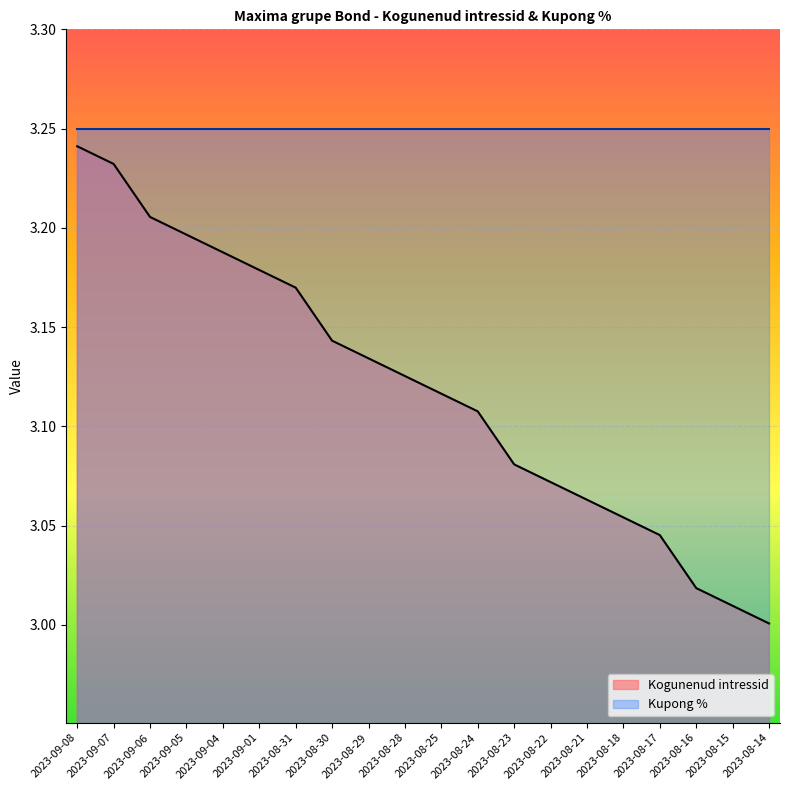

List the labels in order of value, smallest first.

2023-08-14, 2023-08-15, 2023-08-16, 2023-08-17, 2023-08-18, 2023-08-21, 2023-08-22, 2023-08-23, 2023-08-24, 2023-08-25, 2023-08-28, 2023-08-29, 2023-08-30, 2023-08-31, 2023-09-01, 2023-09-04, 2023-09-05, 2023-09-06, 2023-09-07, 2023-09-08